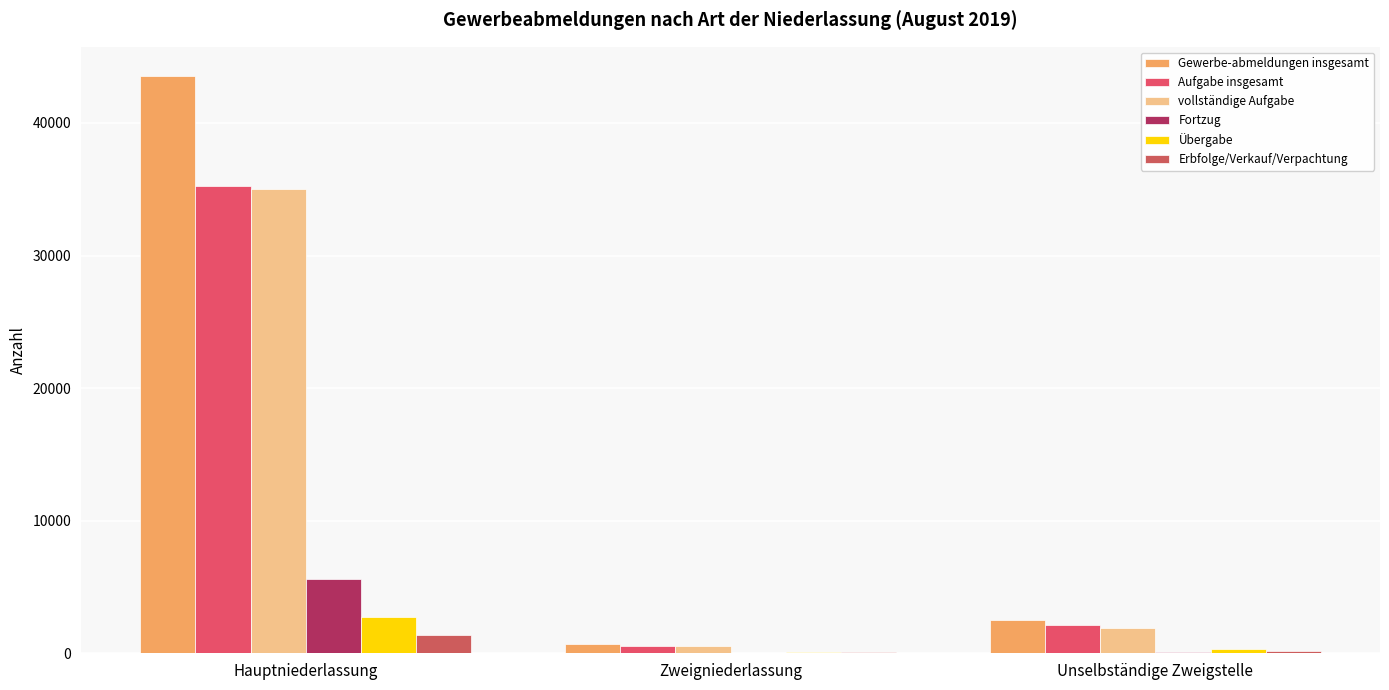

Is it true that Gewerbe-abmeldungen insgesamt equals 59349 at Hauptniederlassung?

False